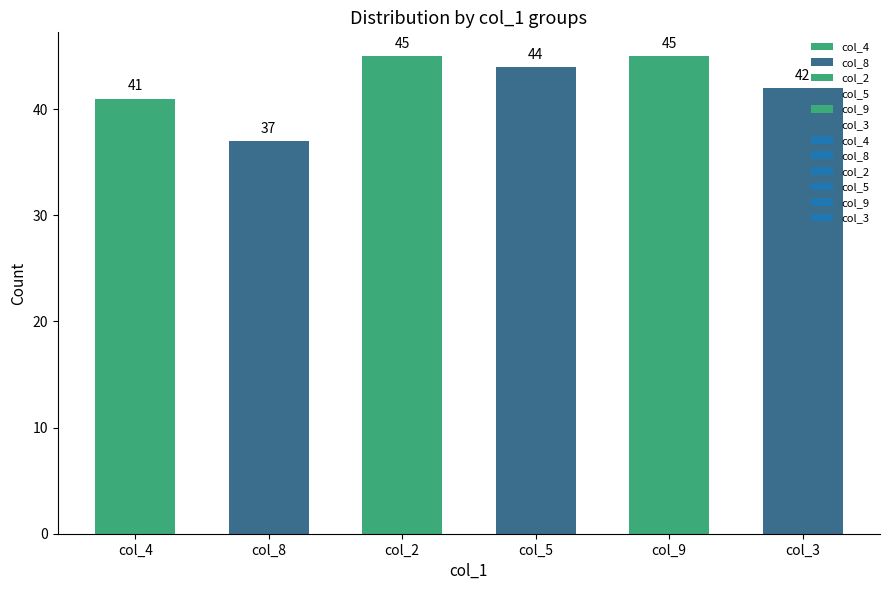

Read the value at col_4.

41